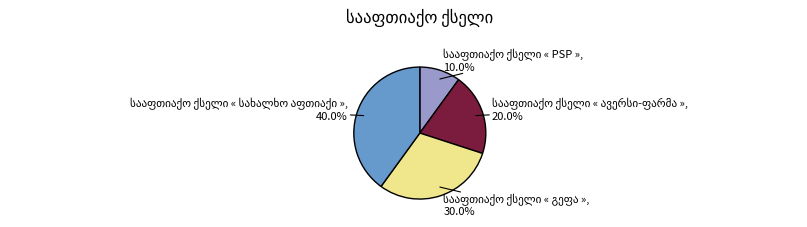

How many segments does this pie chart have?

4